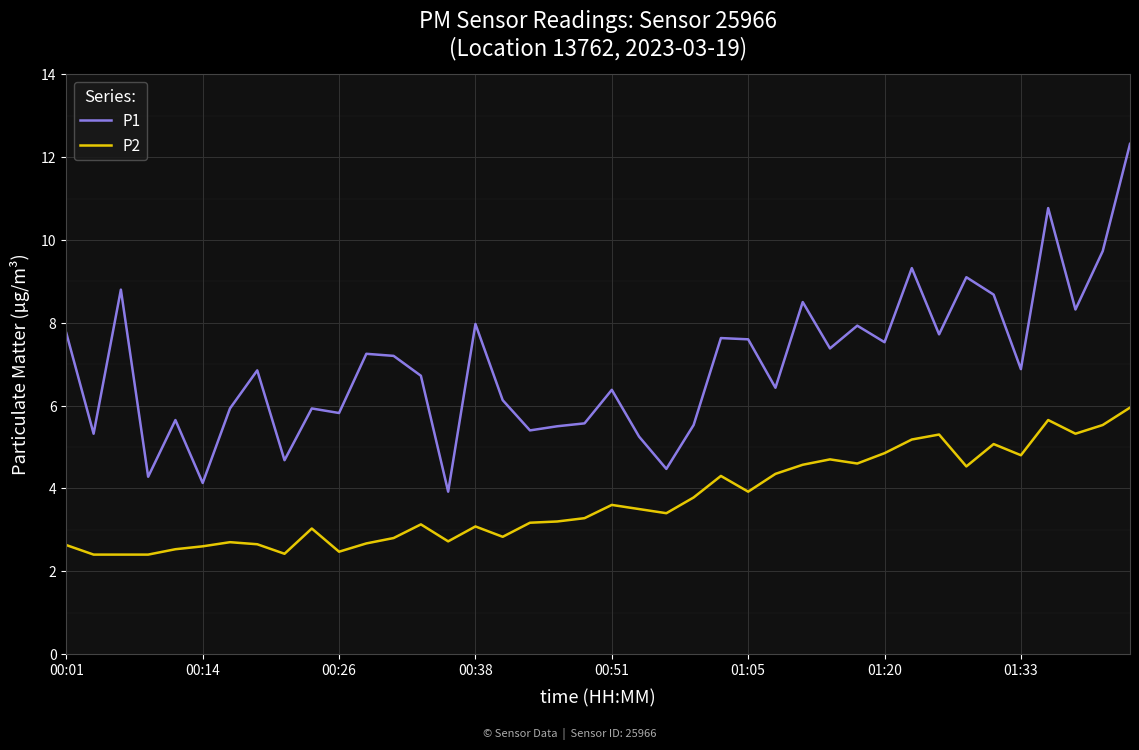

True or false: P1 and P2 cross at least once.

False